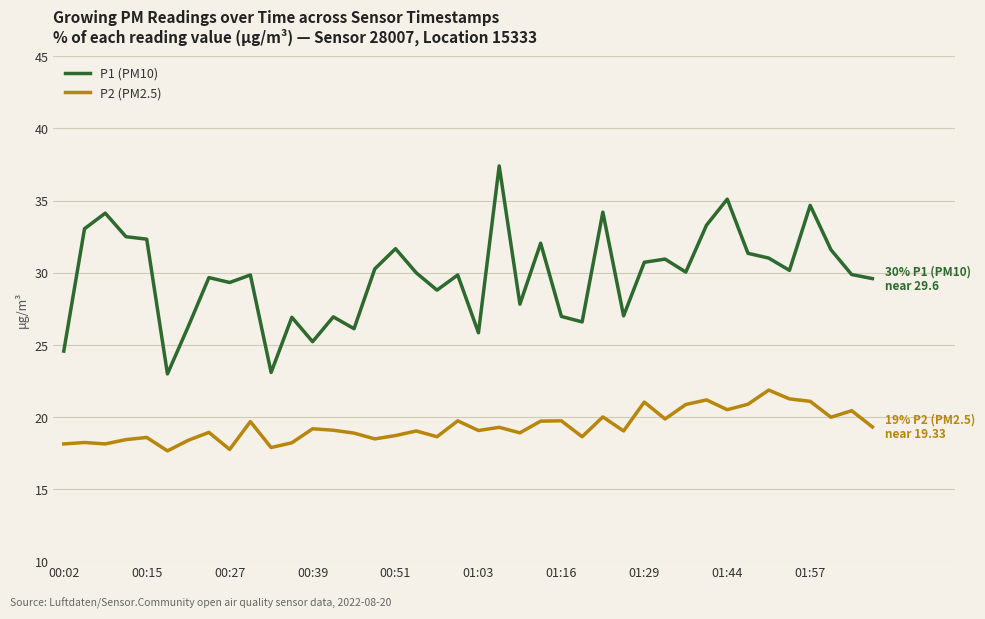

True or false: P1 (PM10) and P2 (PM2.5) intersect in this chart.

False